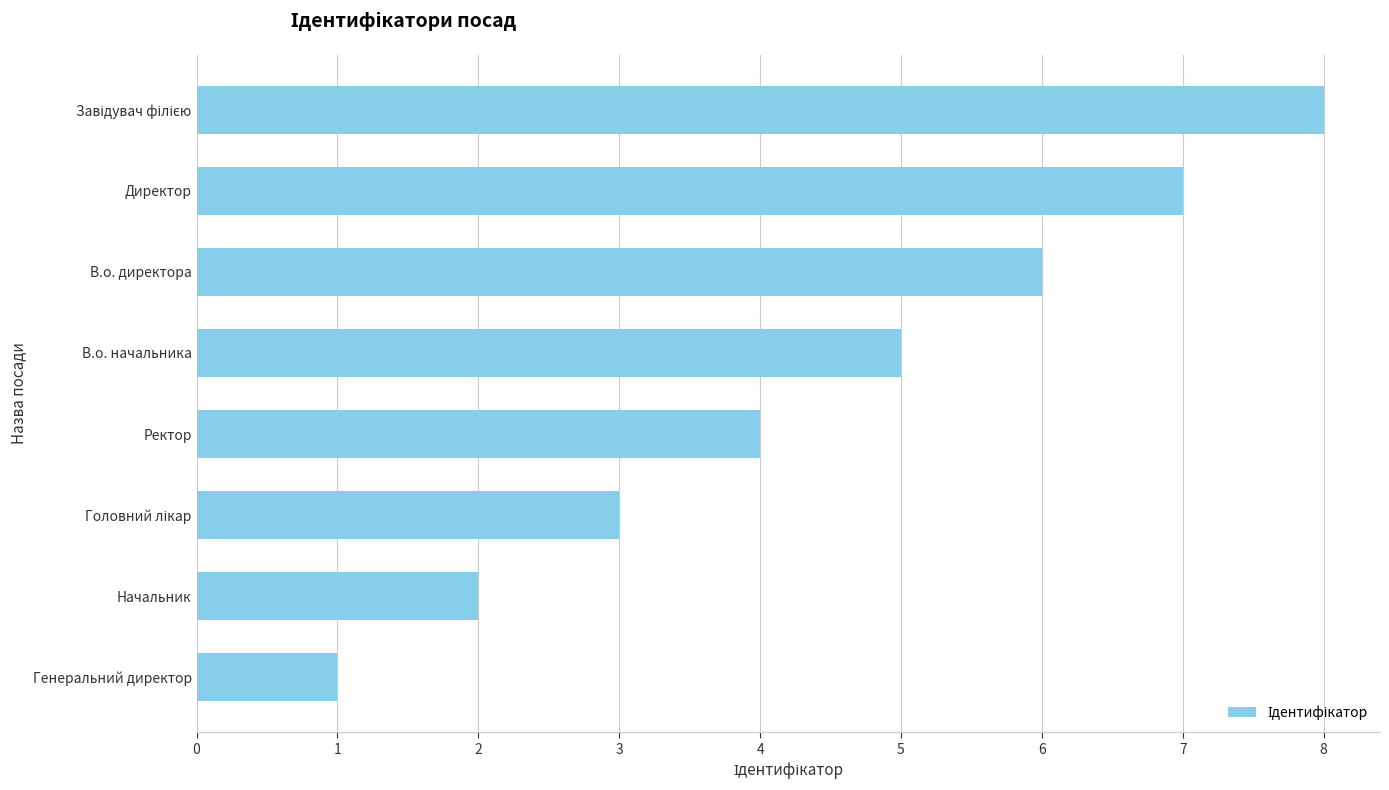

Is it true that the value at Начальник is 3?

False